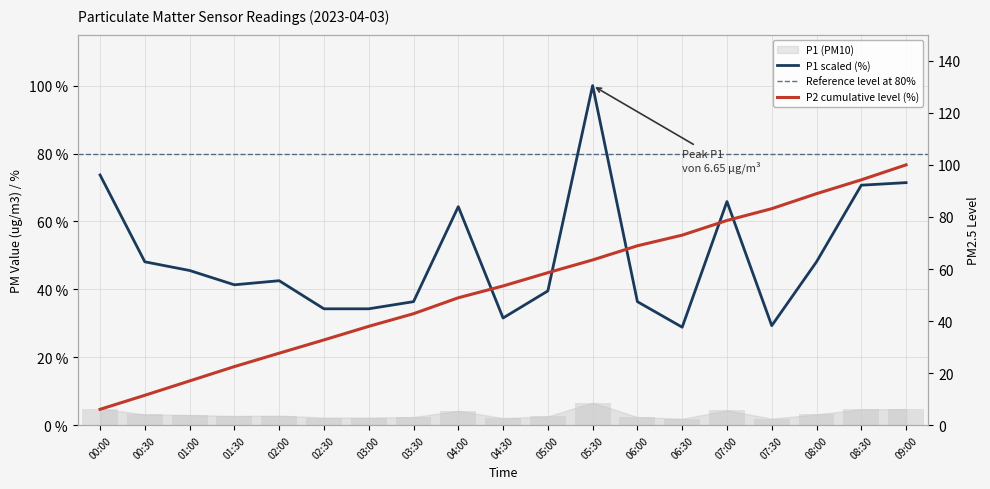

Are the bars grouped side by side (vs. stacked)?

No